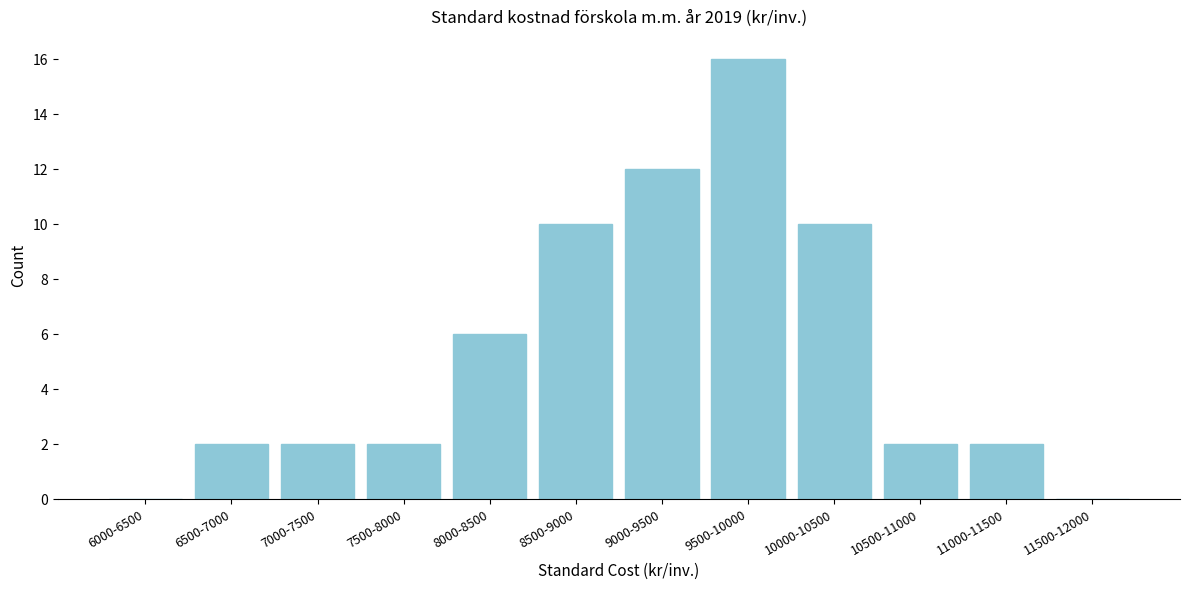

Reading left to right, transcribe all the data shown in this chart.

6000-6500=0	6500-7000=2	7000-7500=2	7500-8000=2	8000-8500=6	8500-9000=10	9000-9500=12	9500-10000=16	10000-10500=10	10500-11000=2	11000-11500=2	11500-12000=0